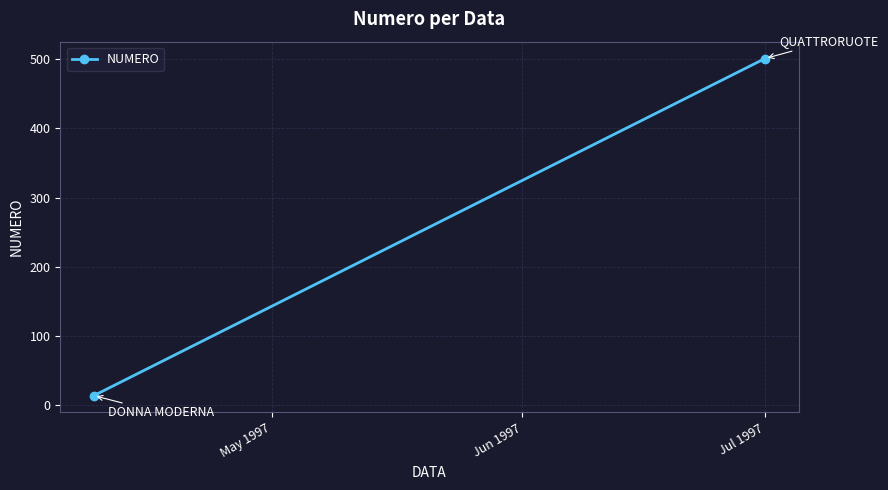

What is the change in value from May 1997 to Jun 1997?

+487